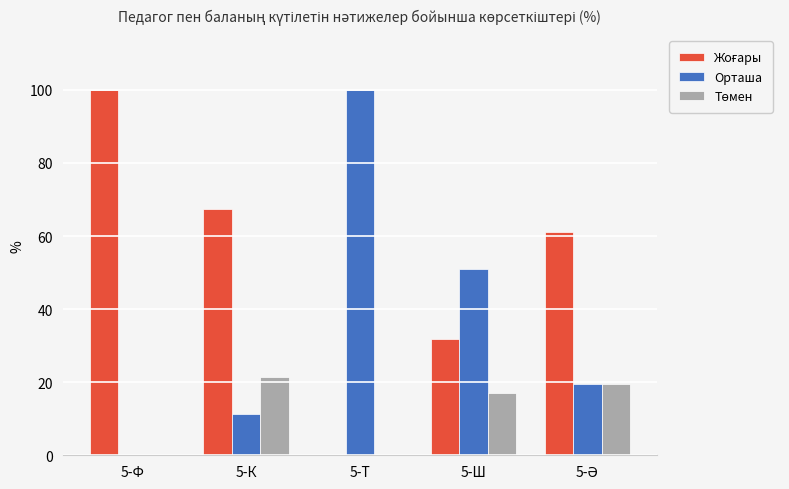

How many groups of bars are there?

5